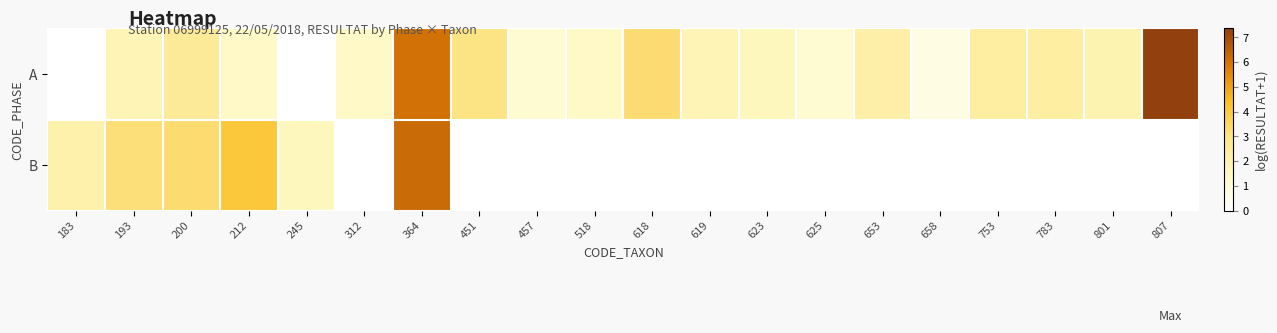

At which category is the sum across all series the highest?

364